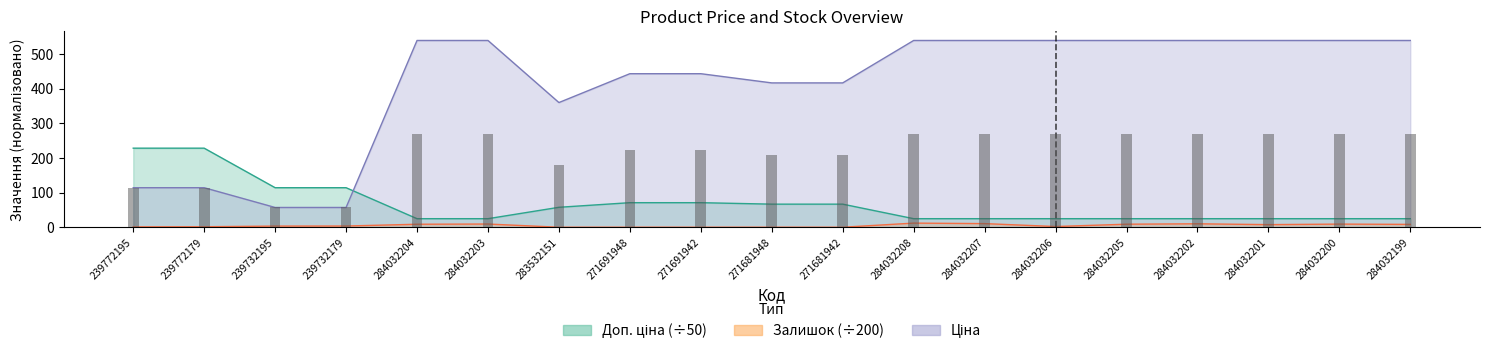

What is the spread (max minus min) of values at 284032200?

529.9